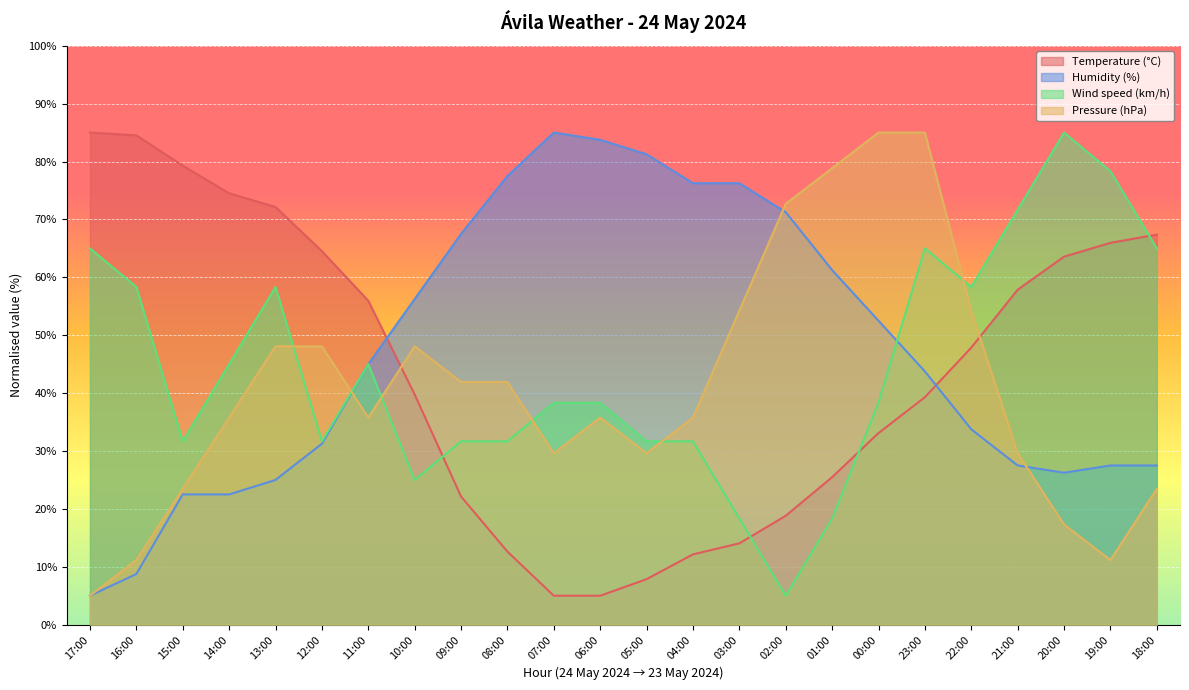

Reading left to right, list all the values displayed in this chart.

Temperature (°C): 85.0	84.5	79.3	74.5	72.1	64.5	56.0	39.8	22.1	12.6	5.0	5.0	7.9	12.1	14.0	18.8	25.5	33.1	39.3	47.9	57.9	63.6	66.0	67.4
Humidity (%): 5.0	8.8	22.5	22.5	25.0	31.2	45.0	56.2	67.5	77.5	85.0	83.8	81.2	76.2	76.2	71.2	61.2	52.5	43.8	33.8	27.5	26.2	27.5	27.5
Wind speed (km/h): 65.0	58.3	31.7	45.0	58.3	31.7	45.0	25.0	31.7	31.7	38.3	38.3	31.7	31.7	18.3	5.0	18.3	38.3	65.0	58.3	71.7	85.0	78.3	65.0
Pressure (hPa): 5.0	11.2	23.5	35.8	48.1	48.1	35.8	48.1	41.9	41.9	29.6	35.8	29.6	35.8	54.2	72.7	78.8	85.0	85.0	54.2	29.6	17.3	11.2	23.5